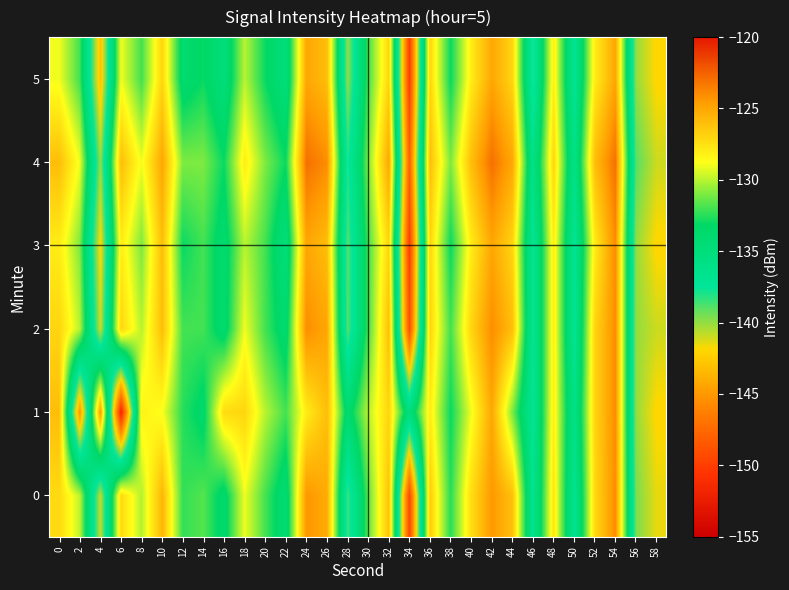

Which category has the lowest value across all series?

6